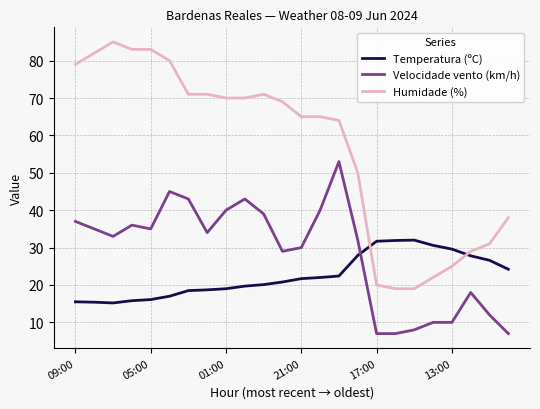

Which series has the largest total across all categories?

Humidade (%)